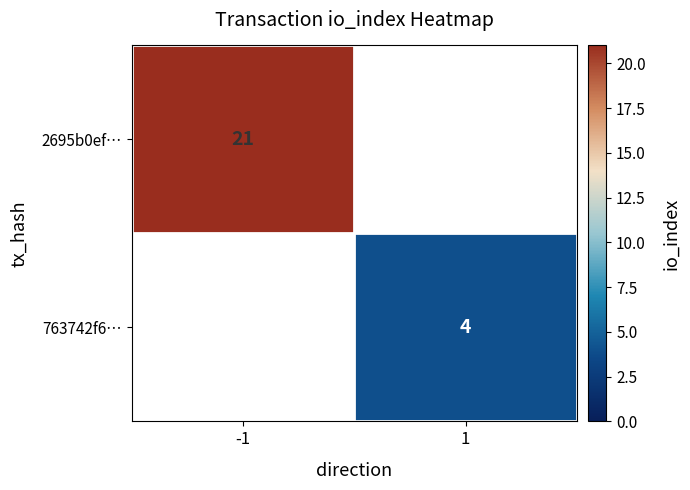

Which category has the lowest value across all series?

1